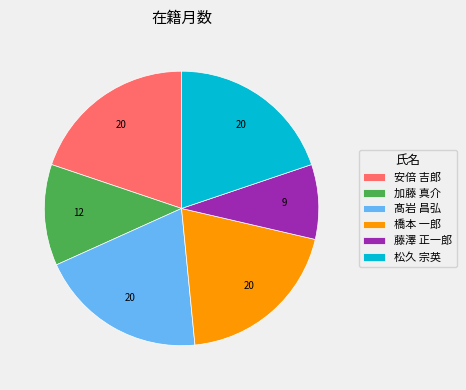

Which has a higher value, 藤澤 正一郎 or 松久 宗英?

松久 宗英